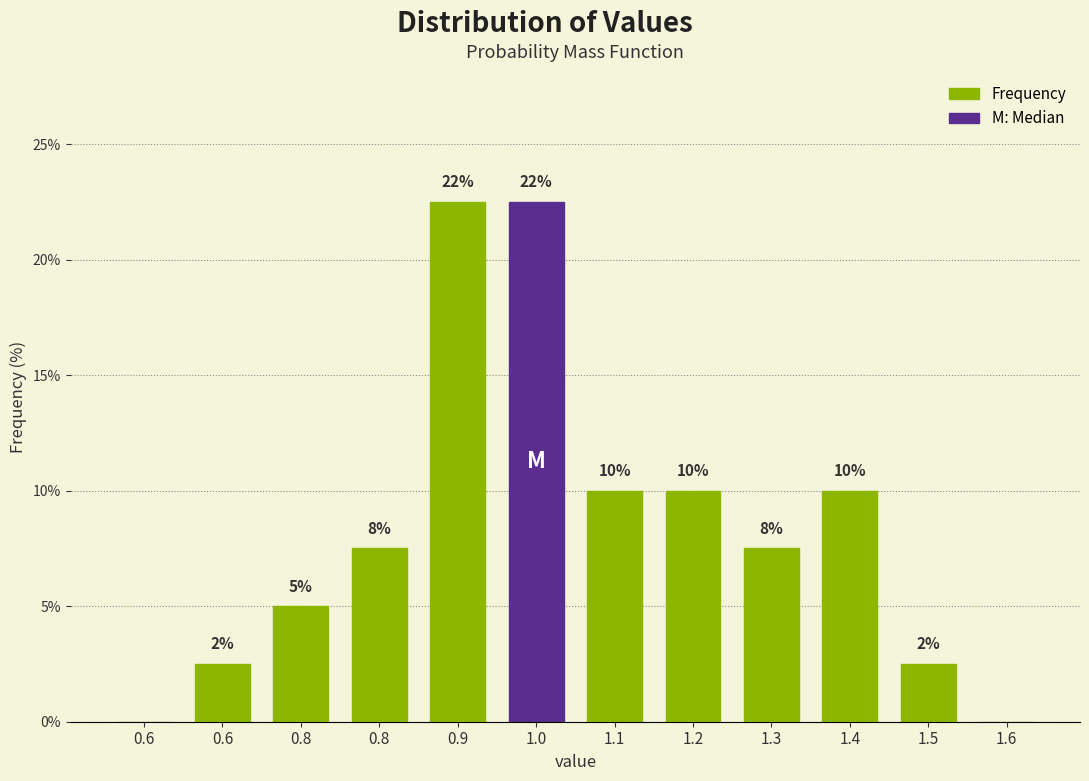

Are the bars horizontal?

No